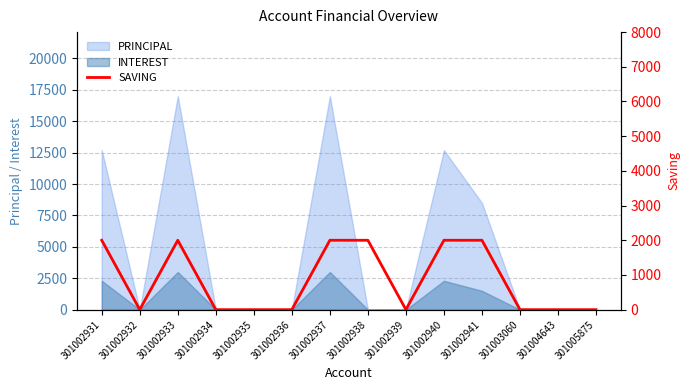

What is the highest value of the INTEREST series?

3000